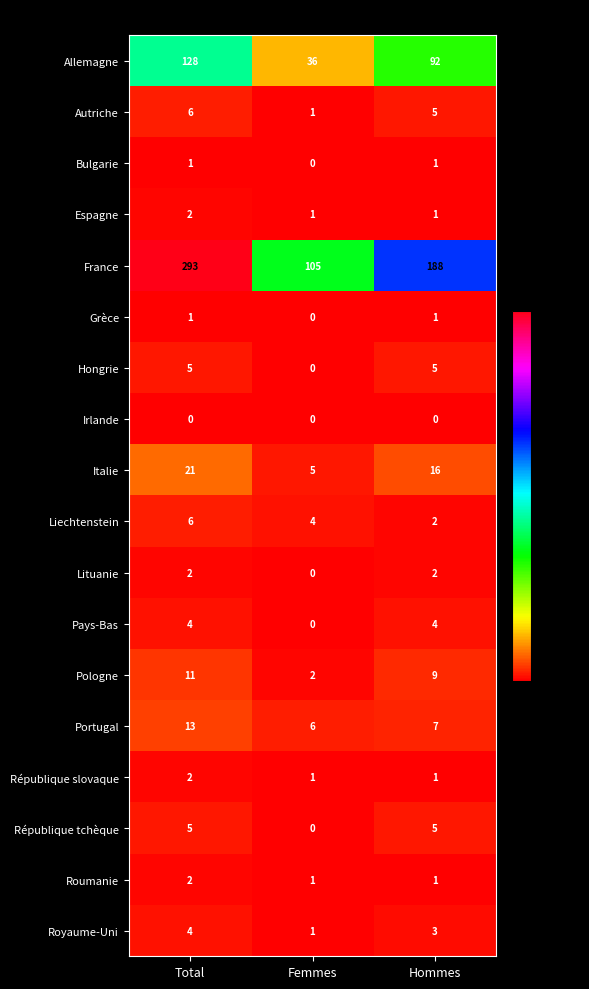

How many distinct data groups are displayed?

18